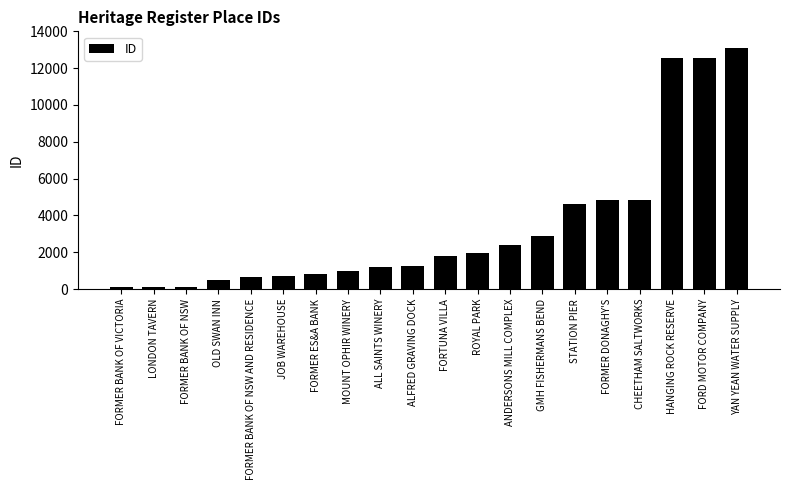

Read the value at FORD MOTOR COMPANY.

12548